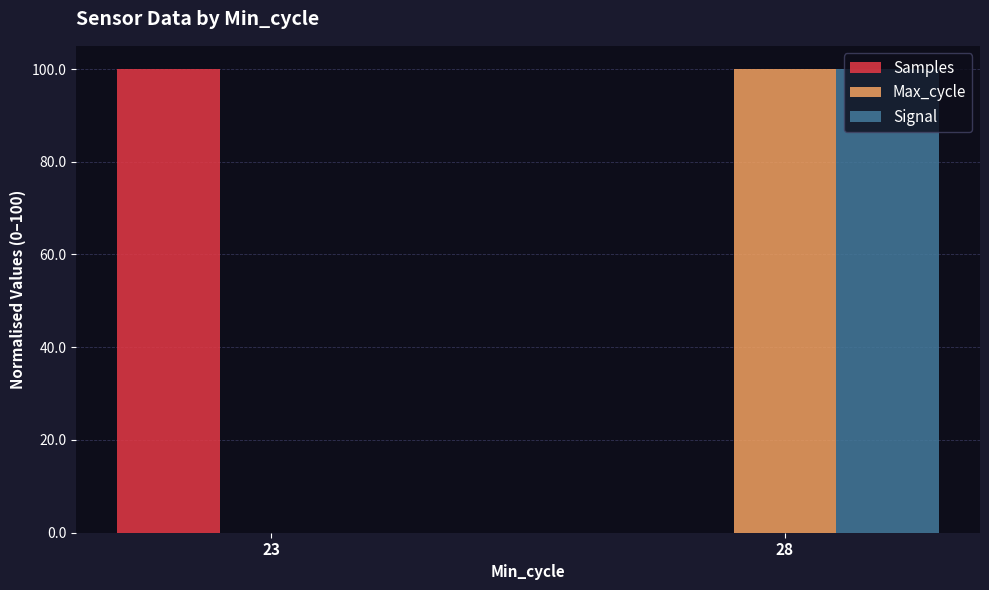

At which label does Samples reach its peak?

23